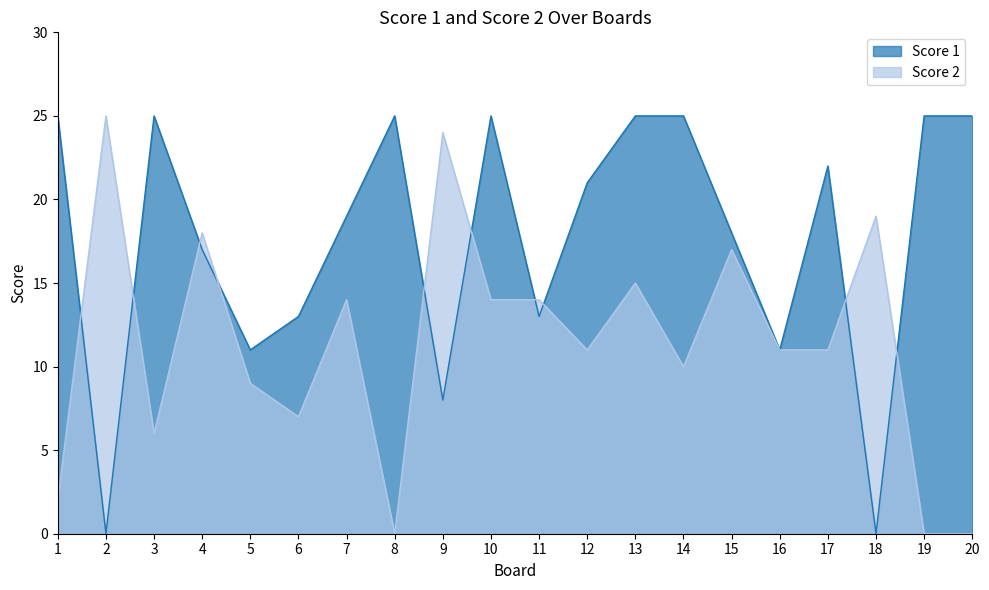

Does the chart display data point markers on the line(s)?

No